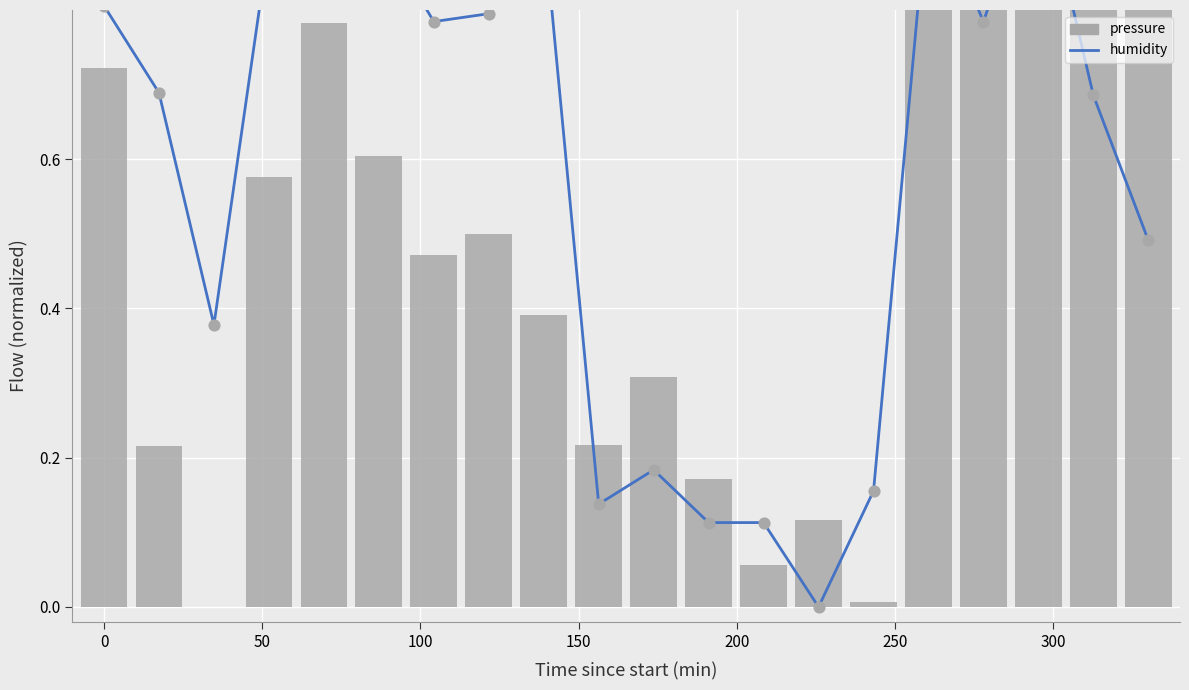

Is the value of humidity at 15 greater than the value of pressure at 19?

Yes